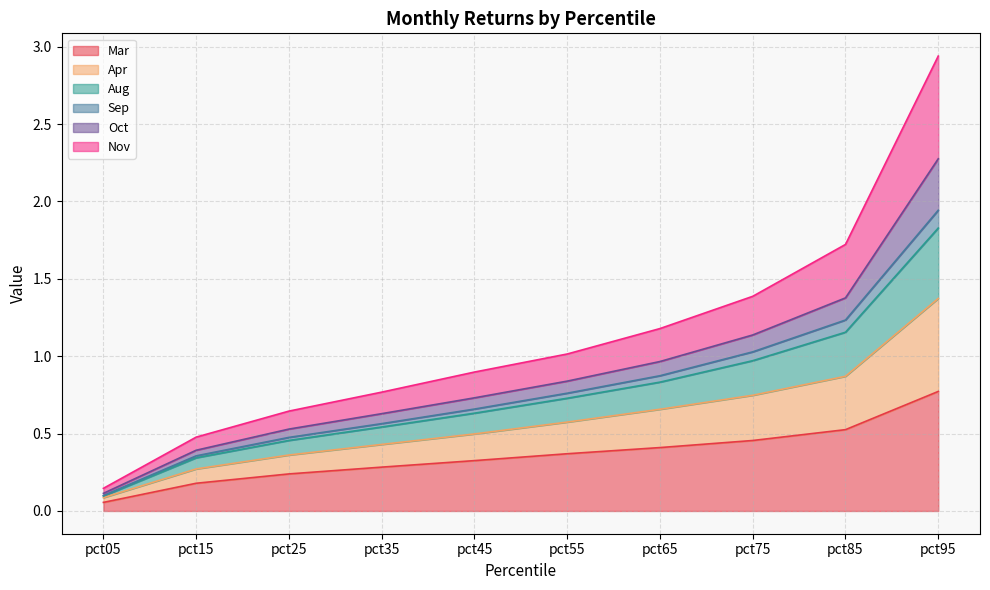

Does the chart display data point markers on the line(s)?

No